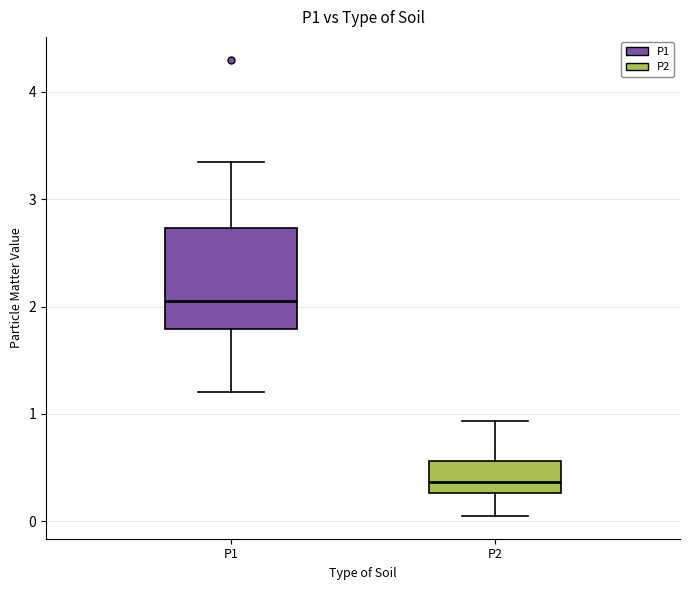

Reading left to right, transcribe this box plot: for each box, give where its median line is, the range the box spans, and where its two whiskers end, as read against the y-axis. The values are not printed on the chart, so give them approximately, as read against the axis.

P1: median 2.1, box 1.8 to 2.7, whiskers 1.2 to 3.4
P2: median 0.4, box 0.3 to 0.6, whiskers 0.1 to 0.9